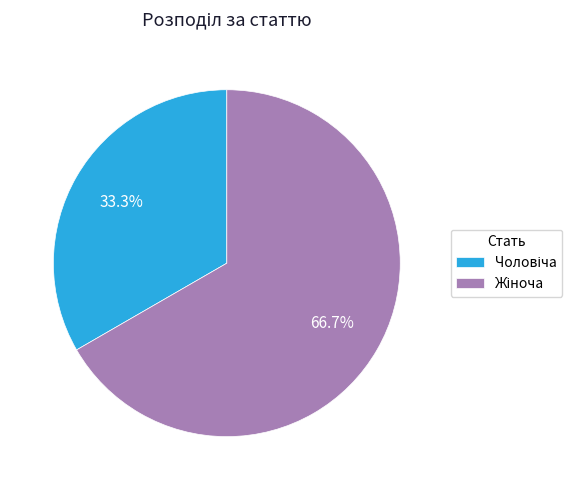

To the nearest percent, what is the difference between the largest and smallest slice percentages?

33%